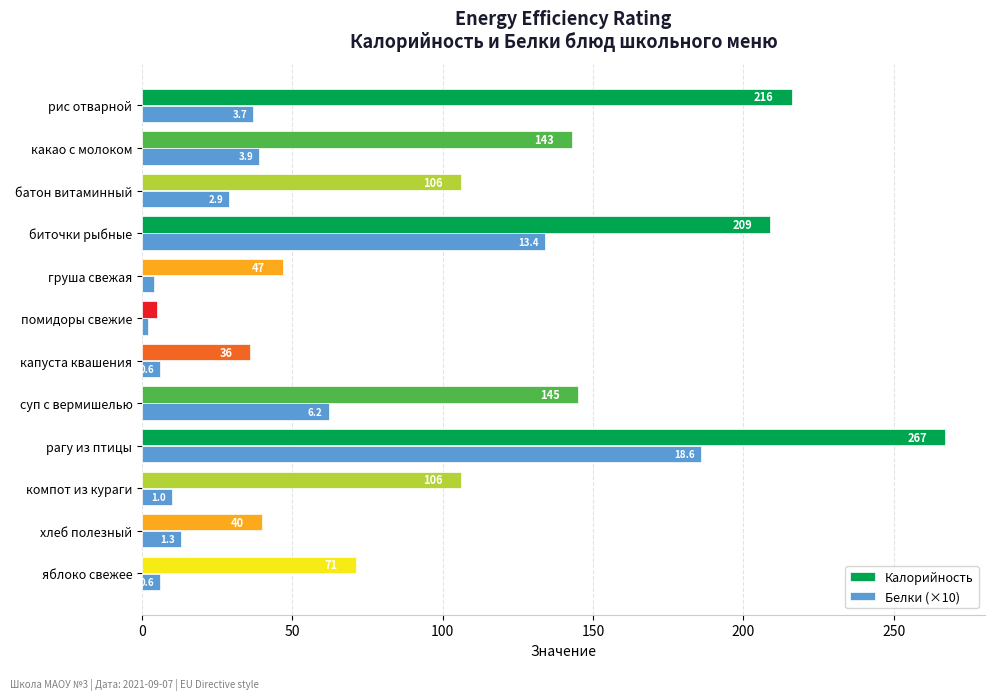

What is the minimum value for Калорийность?

5